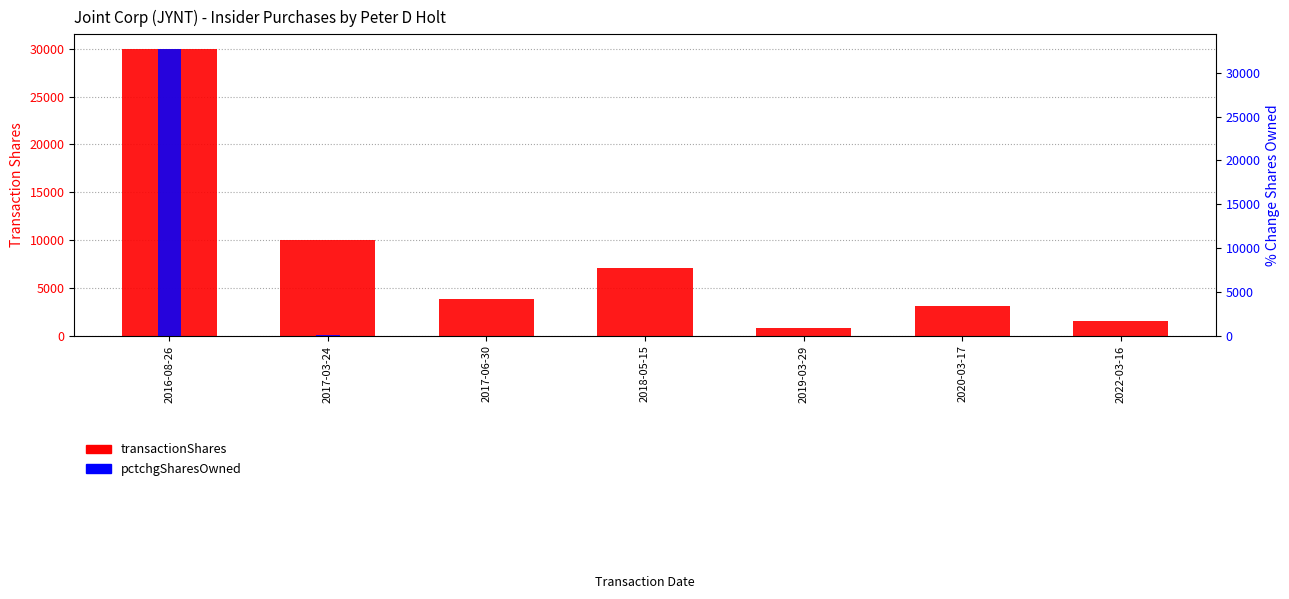

Between 2016-08-26 and 2022-03-16, which is larger?

2016-08-26